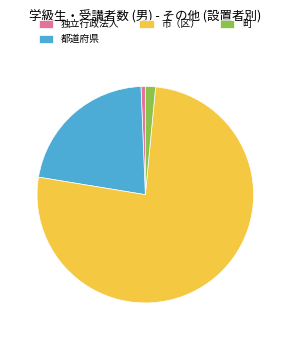

Between 町 and 市（区）, which is larger?

市（区）